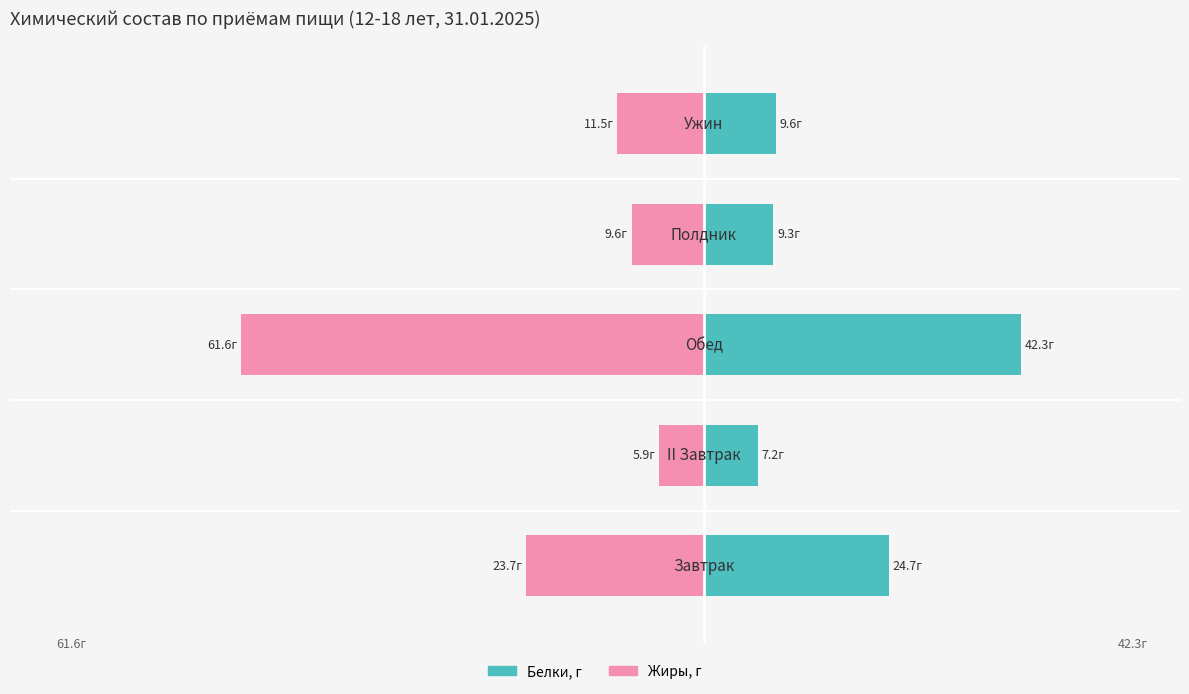

What is the maximum value for Белки, г?

42.3